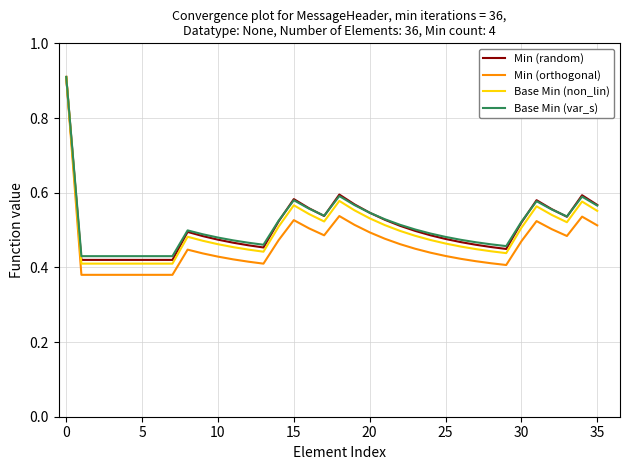

How many lines are shown in the chart?

4